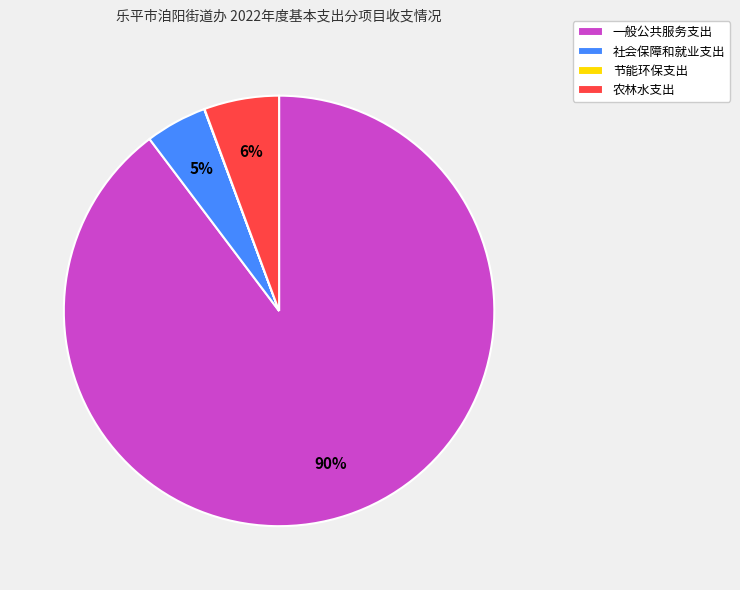

To the nearest percent, what is the combined percentage of 一般公共服务支出 and 社会保障和就业支出?

94%